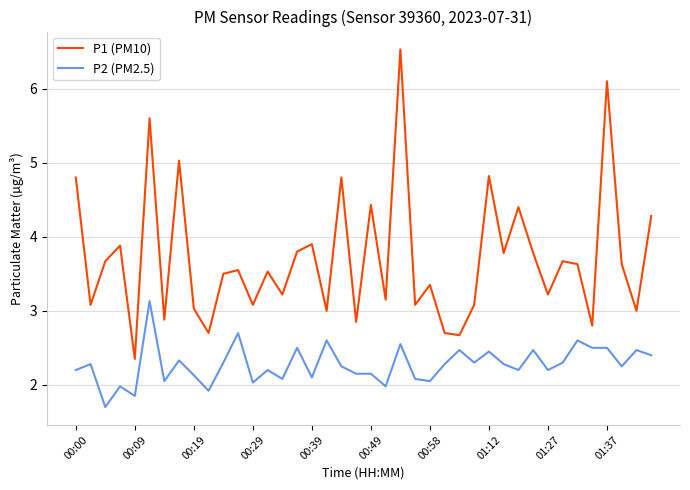

What is the difference between the second highest and minimum values in the P2 (PM2.5) series?

1.0